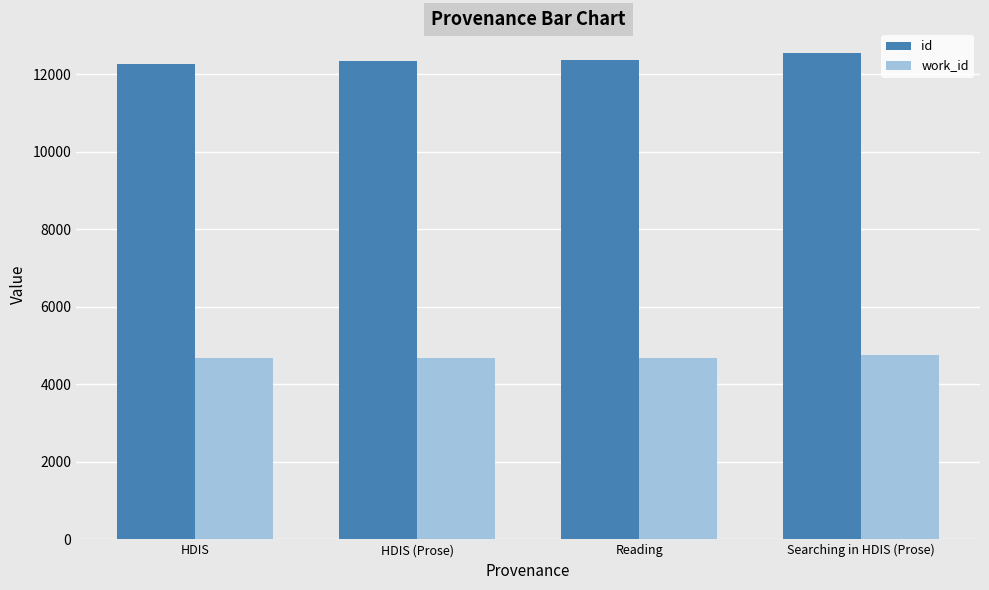

Which series has the largest total across all categories?

id